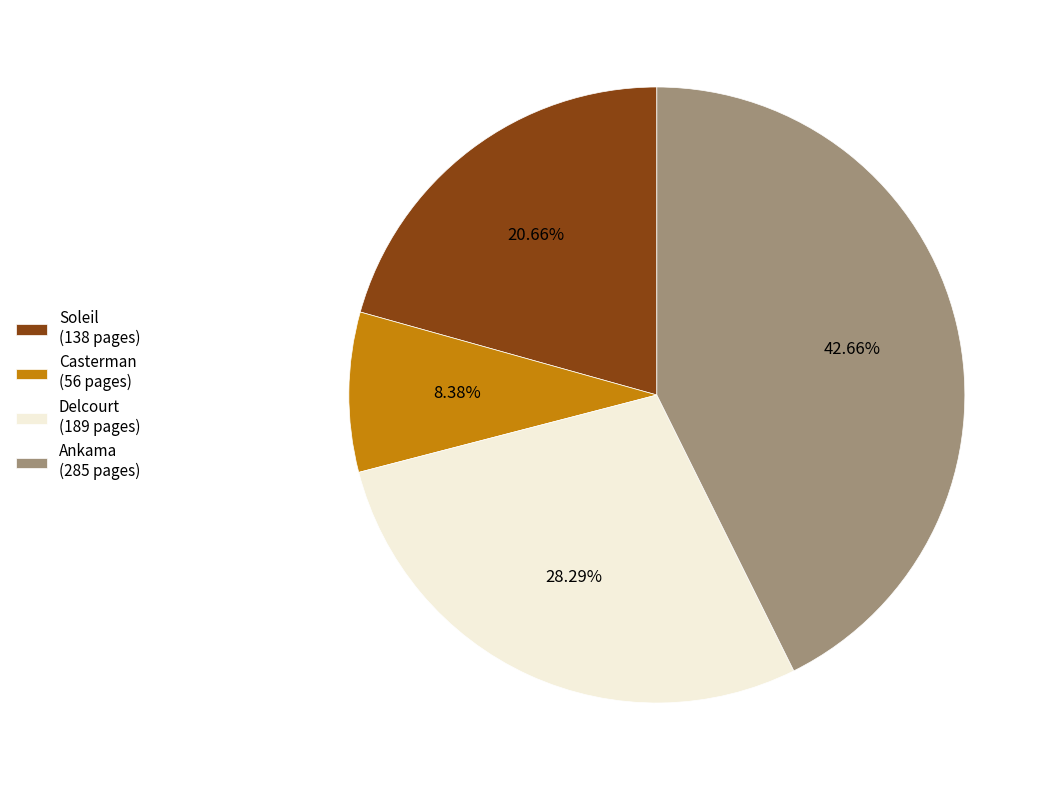

Which has a higher value, Casterman (56 pages) or Ankama (285 pages)?

Ankama (285 pages)